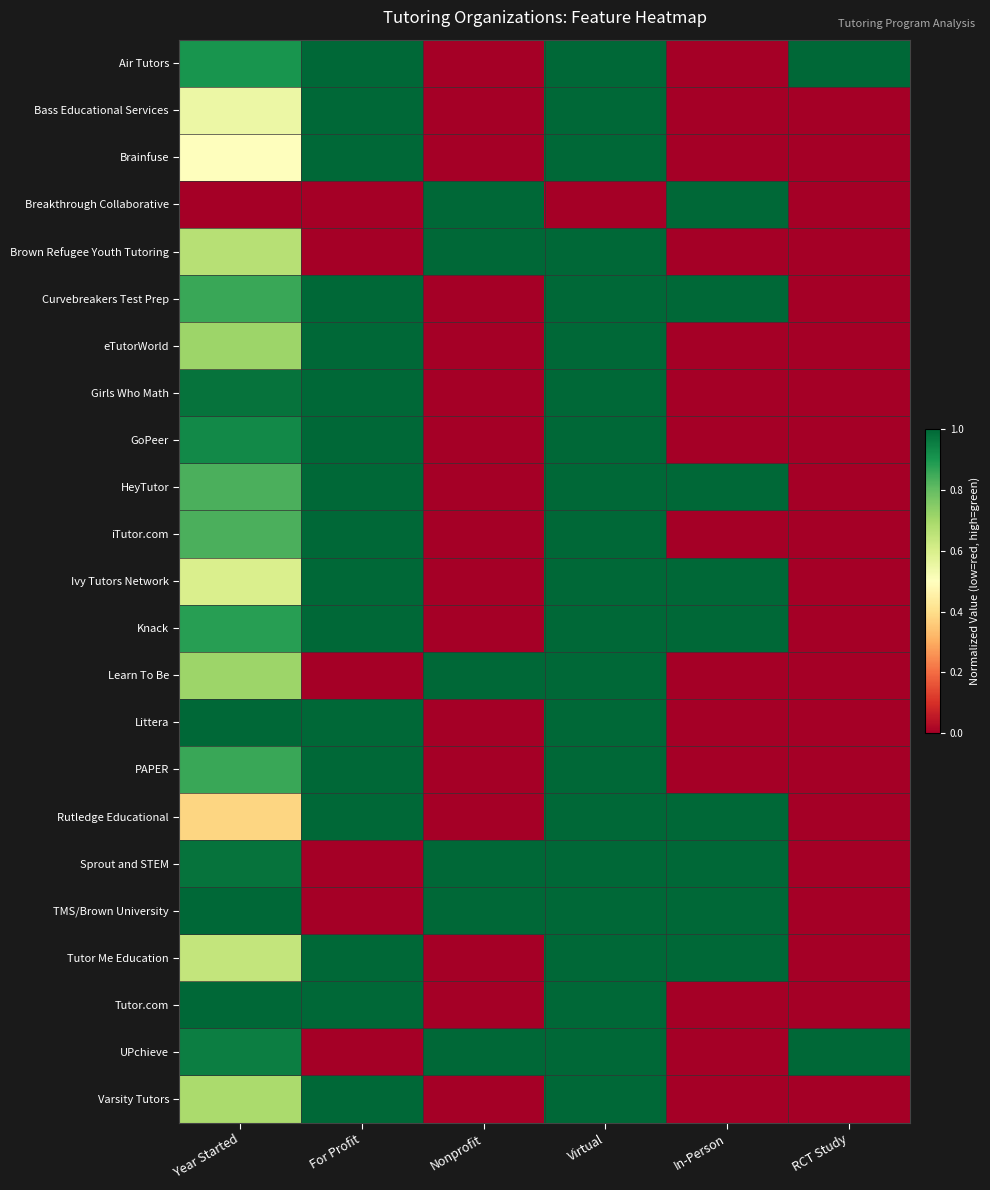

Reading right to left, what are all the values shown in this chart?

Air Tutors: RCT Study=1.0	In-Person=0.0	Virtual=1.0	Nonprofit=0.0	For Profit=1.0	Year Started=0.9
Bass Educational Services: RCT Study=0.0	In-Person=0.0	Virtual=1.0	Nonprofit=0.0	For Profit=1.0	Year Started=0.5
Brainfuse: RCT Study=0.0	In-Person=0.0	Virtual=1.0	Nonprofit=0.0	For Profit=1.0	Year Started=0.5
Breakthrough Collaborative: RCT Study=0.0	In-Person=1.0	Virtual=0.0	Nonprofit=1.0	For Profit=0.0	Year Started=0.0
Brown Refugee Youth Tutoring: RCT Study=0.0	In-Person=0.0	Virtual=1.0	Nonprofit=1.0	For Profit=0.0	Year Started=0.7
Curvebreakers Test Prep: RCT Study=0.0	In-Person=1.0	Virtual=1.0	Nonprofit=0.0	For Profit=1.0	Year Started=0.9
eTutorWorld: RCT Study=0.0	In-Person=0.0	Virtual=1.0	Nonprofit=0.0	For Profit=1.0	Year Started=0.7
Girls Who Math: RCT Study=0.0	In-Person=0.0	Virtual=1.0	Nonprofit=0.0	For Profit=1.0	Year Started=1.0
GoPeer: RCT Study=0.0	In-Person=0.0	Virtual=1.0	Nonprofit=0.0	For Profit=1.0	Year Started=0.9
HeyTutor: RCT Study=0.0	In-Person=1.0	Virtual=1.0	Nonprofit=0.0	For Profit=1.0	Year Started=0.8
iTutor.com: RCT Study=0.0	In-Person=0.0	Virtual=1.0	Nonprofit=0.0	For Profit=1.0	Year Started=0.8
Ivy Tutors Network: RCT Study=0.0	In-Person=1.0	Virtual=1.0	Nonprofit=0.0	For Profit=1.0	Year Started=0.6
Knack: RCT Study=0.0	In-Person=1.0	Virtual=1.0	Nonprofit=0.0	For Profit=1.0	Year Started=0.9
Learn To Be: RCT Study=0.0	In-Person=0.0	Virtual=1.0	Nonprofit=1.0	For Profit=0.0	Year Started=0.7
Littera: RCT Study=0.0	In-Person=0.0	Virtual=1.0	Nonprofit=0.0	For Profit=1.0	Year Started=1.0
PAPER: RCT Study=0.0	In-Person=0.0	Virtual=1.0	Nonprofit=0.0	For Profit=1.0	Year Started=0.9
Rutledge Educational: RCT Study=0.0	In-Person=1.0	Virtual=1.0	Nonprofit=0.0	For Profit=1.0	Year Started=0.4
Sprout and STEM: RCT Study=0.0	In-Person=1.0	Virtual=1.0	Nonprofit=1.0	For Profit=0.0	Year Started=1.0
TMS/Brown University: RCT Study=0.0	In-Person=1.0	Virtual=1.0	Nonprofit=1.0	For Profit=0.0	Year Started=1.0
Tutor Me Education: RCT Study=0.0	In-Person=1.0	Virtual=1.0	Nonprofit=0.0	For Profit=1.0	Year Started=0.6
Tutor.com: RCT Study=0.0	In-Person=0.0	Virtual=1.0	Nonprofit=0.0	For Profit=1.0	Year Started=1.0
UPchieve: RCT Study=1.0	In-Person=0.0	Virtual=1.0	Nonprofit=1.0	For Profit=0.0	Year Started=1.0
Varsity Tutors: RCT Study=0.0	In-Person=0.0	Virtual=1.0	Nonprofit=0.0	For Profit=1.0	Year Started=0.7